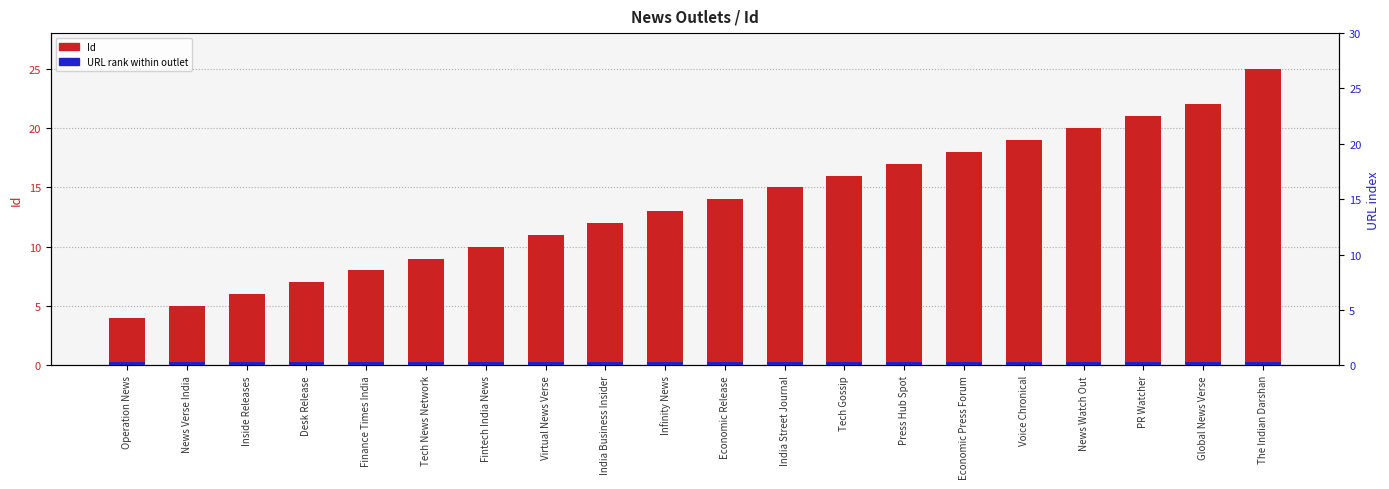

Which series has the largest total across all categories?

Id